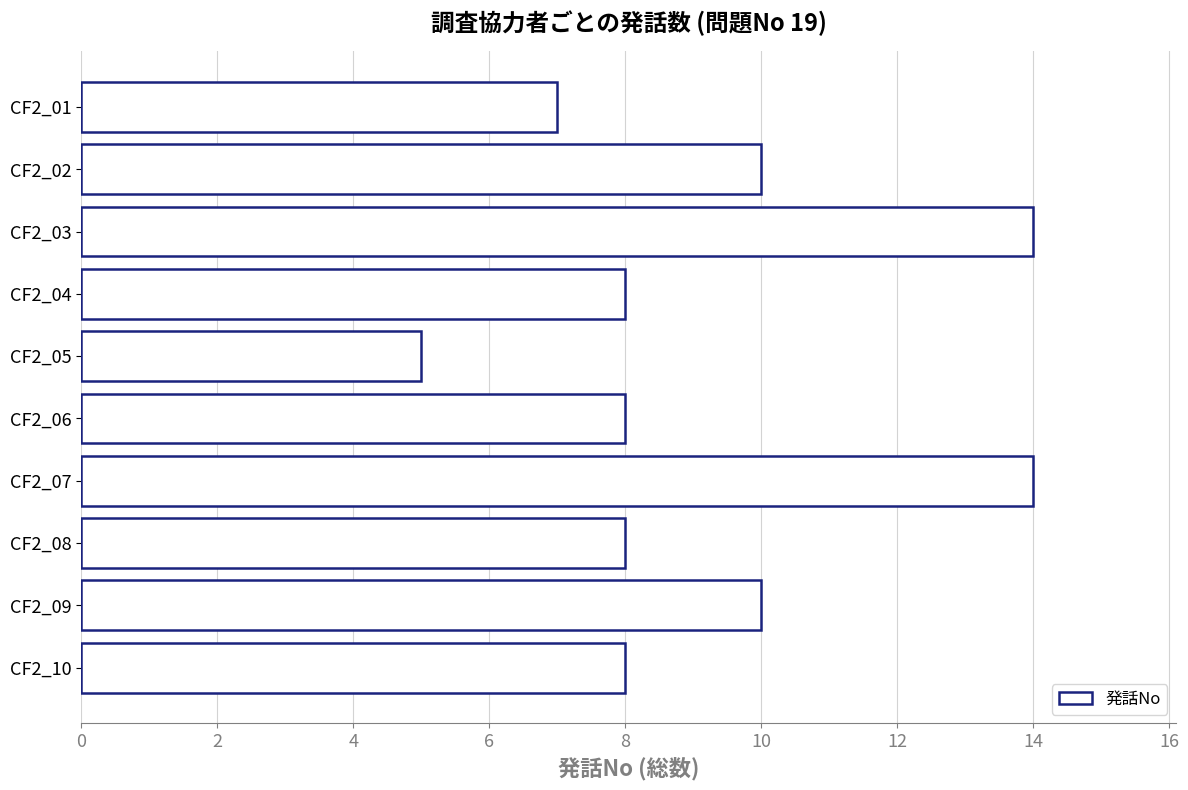

Are the bars grouped side by side (vs. stacked)?

No